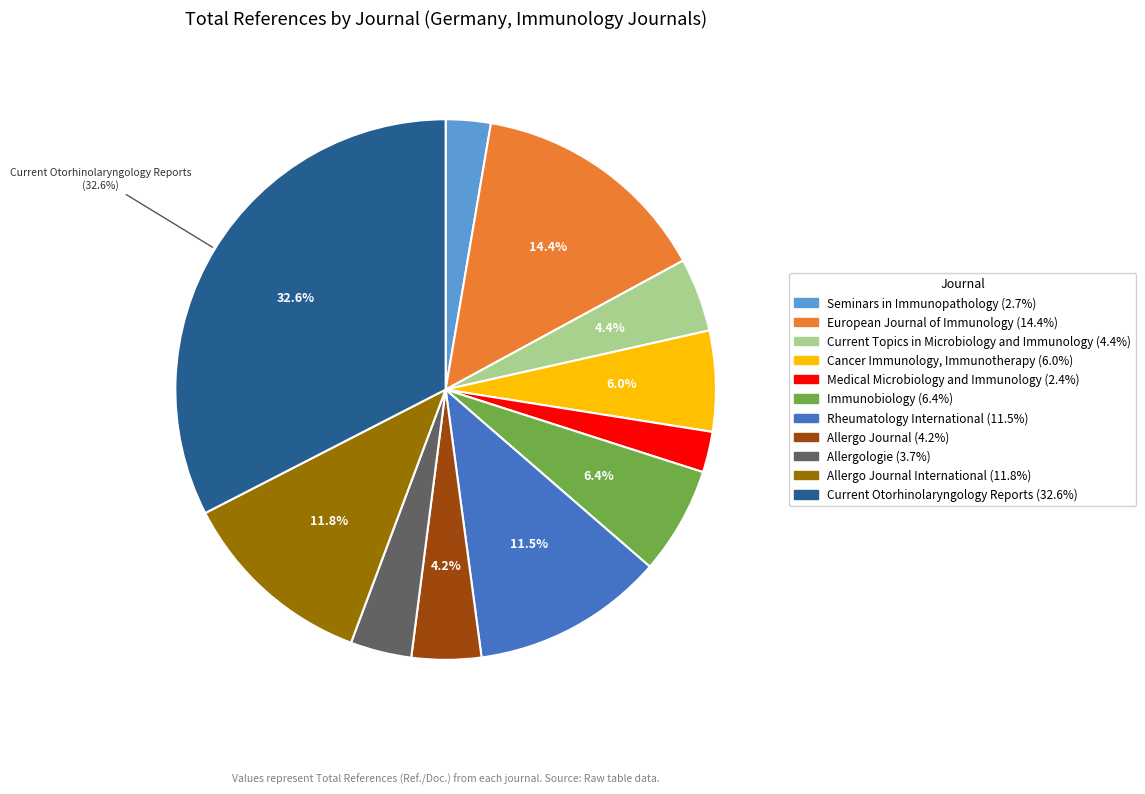

Is there any slice that represents more than half of the pie?

No